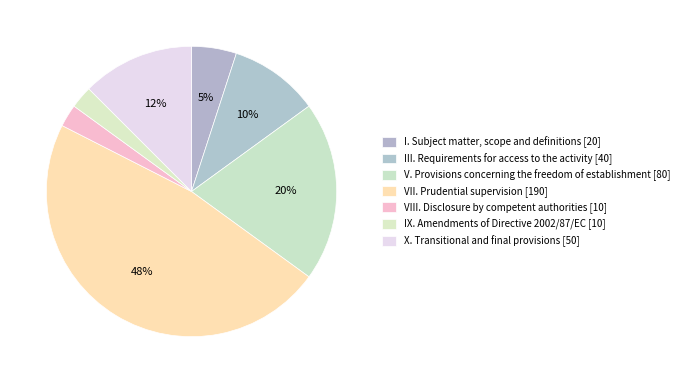

Which slice is the largest?

VII. Prudential supervision